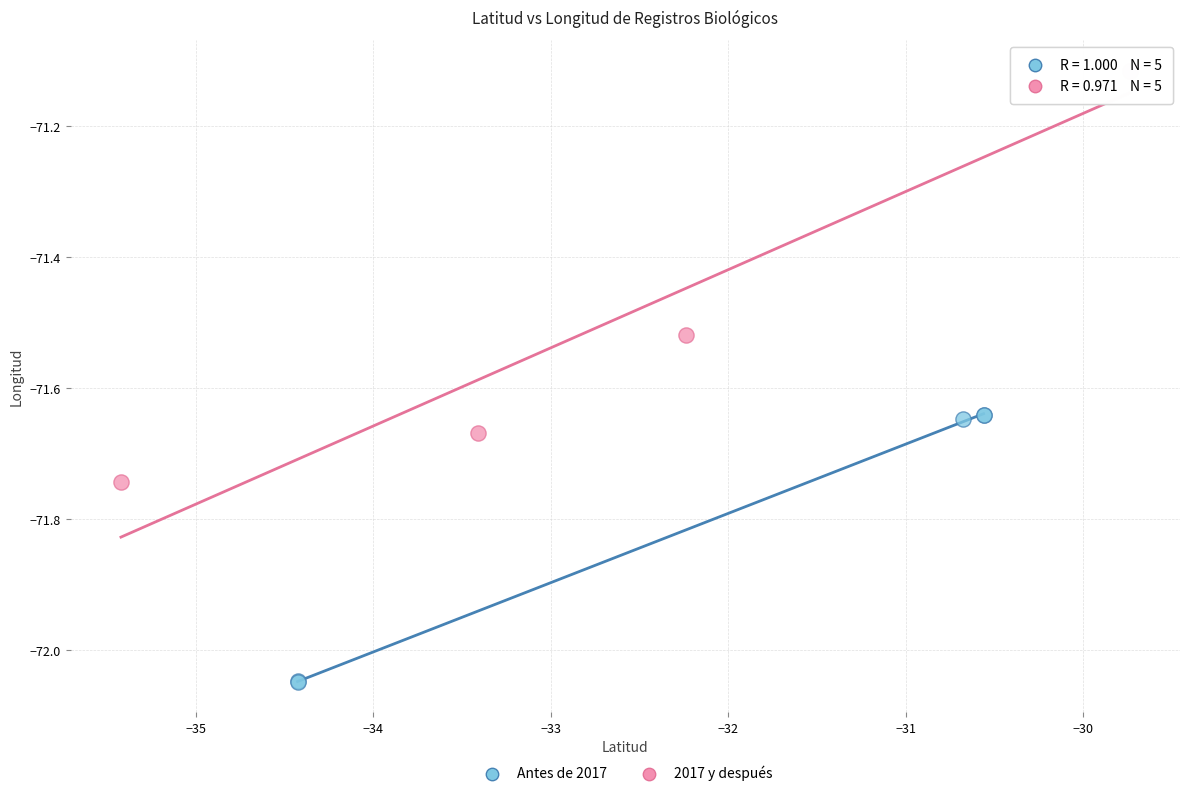

Which series contains the lowest Y value?

Antes de 2017